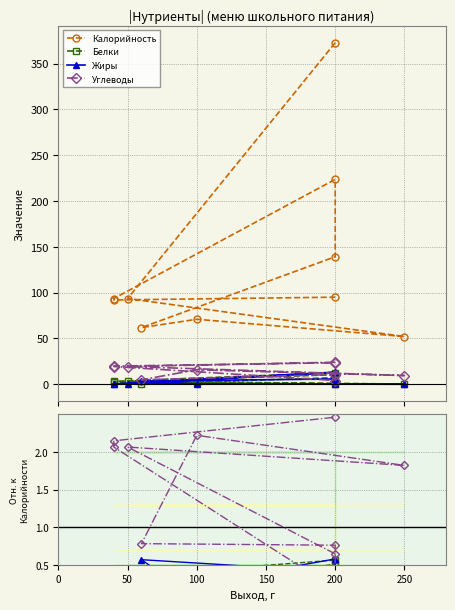

True or false: Калорийность and Жиры intersect in this chart.

False